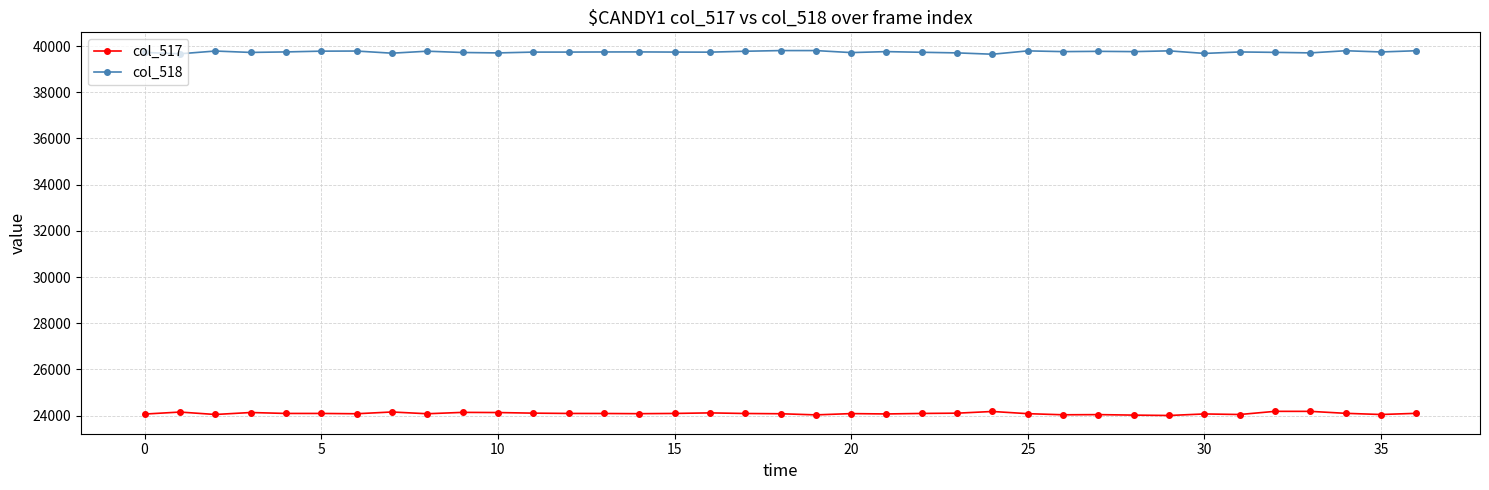

What is the value of the col_517 point at the 32nd from the left?

24051